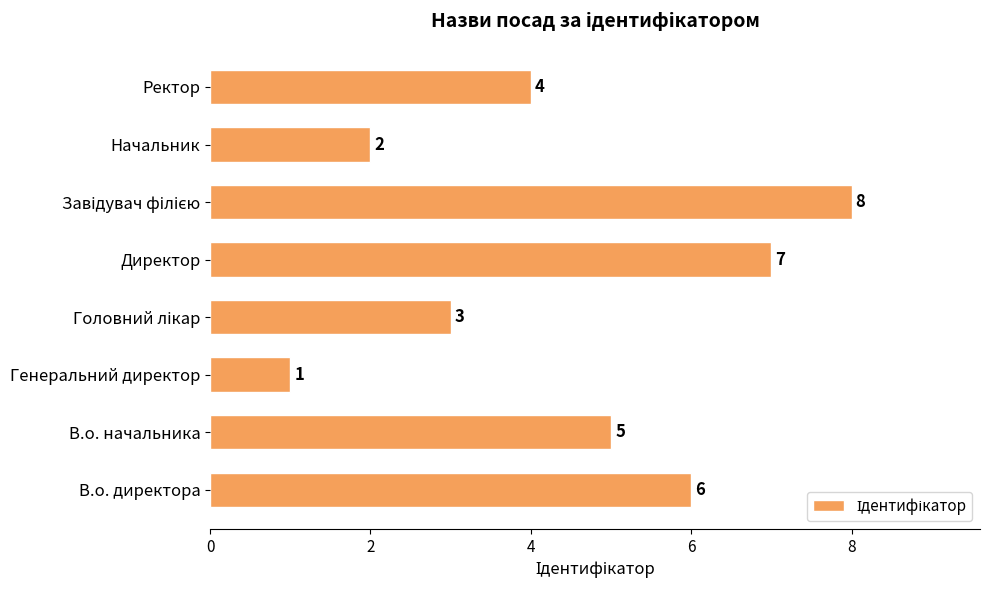

Count the values in the range 3 to 7.

5